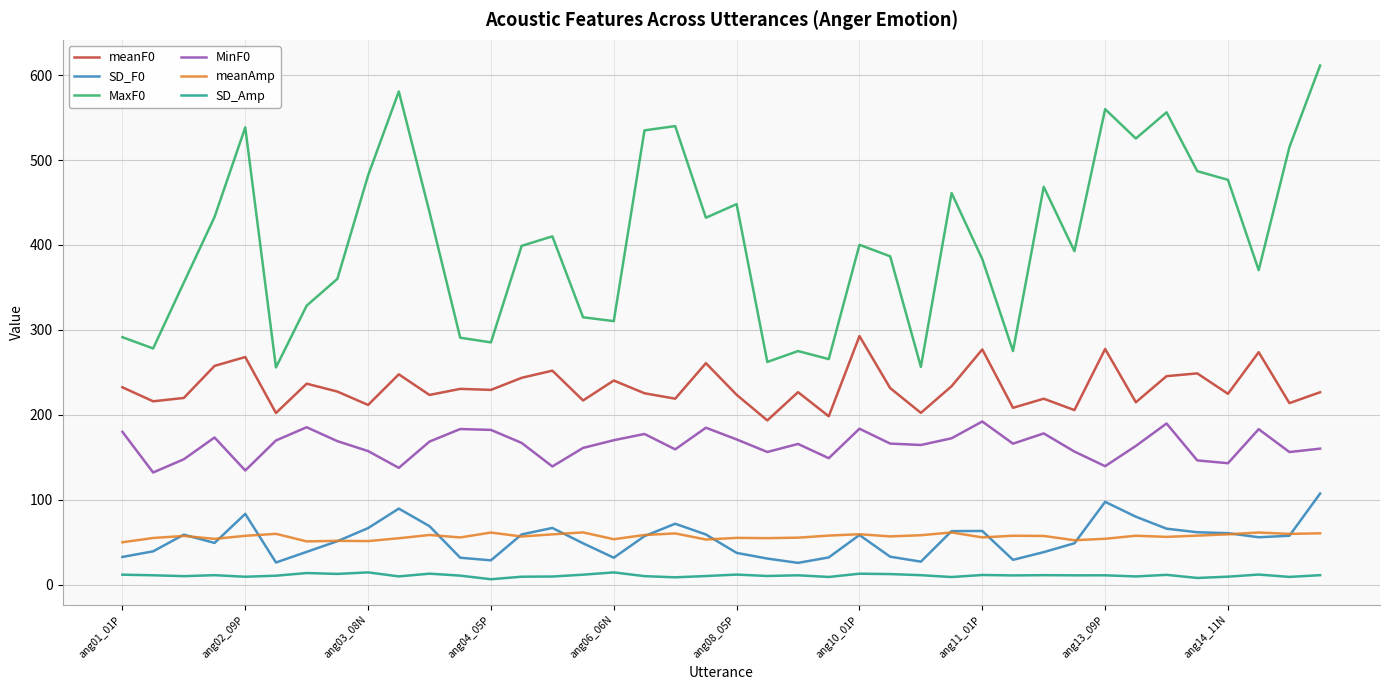

What is the average value of the MinF0 series?

164.7